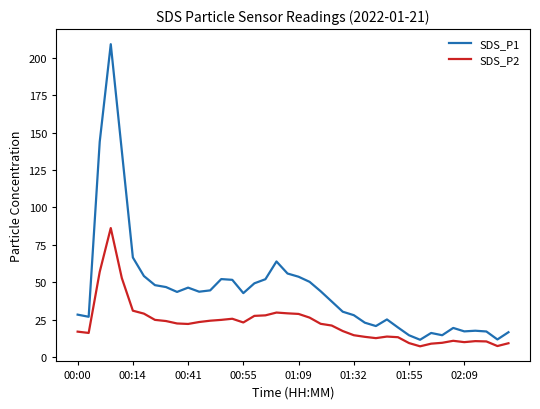

List the series in order of their overall mean, lowest first.

SDS_P2, SDS_P1